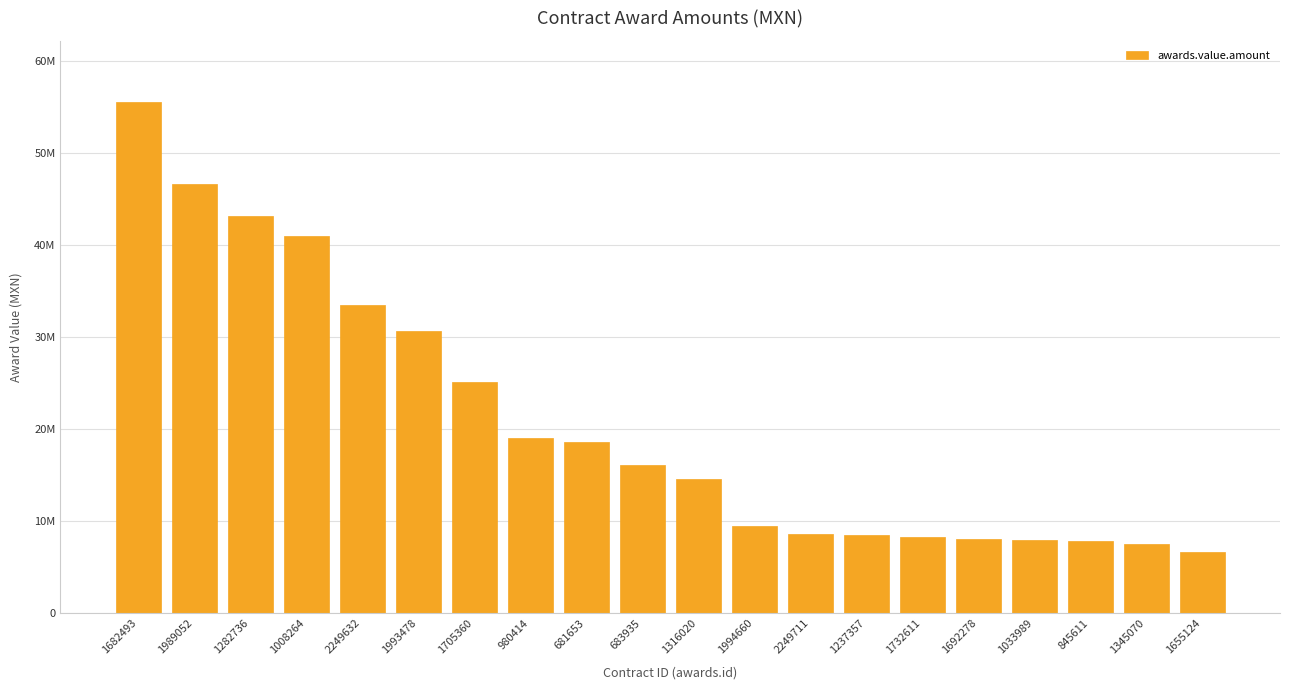

Does the chart contain any negative values?

No